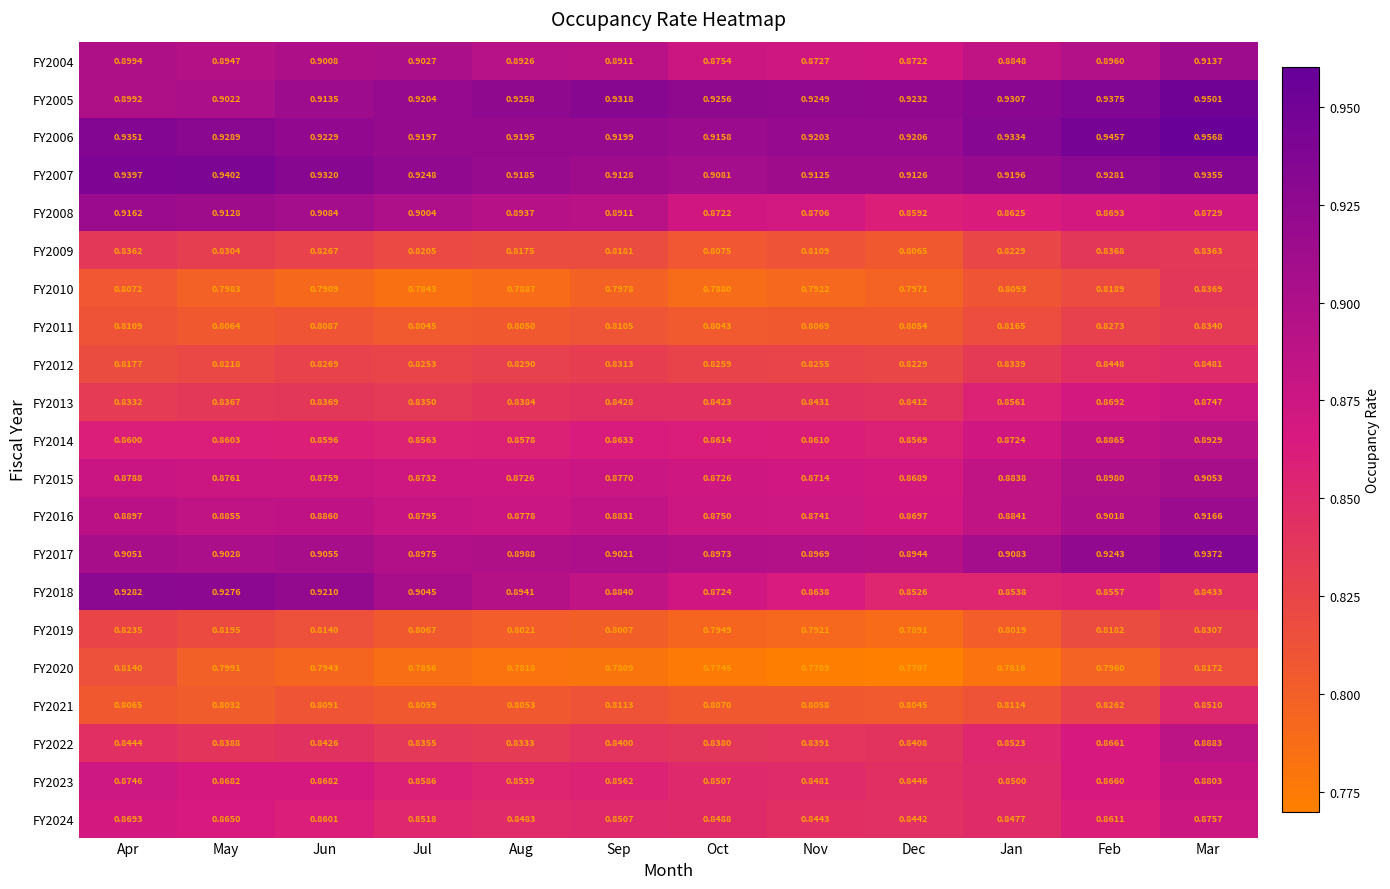

Which label corresponds to the smallest value in the chart?

Dec